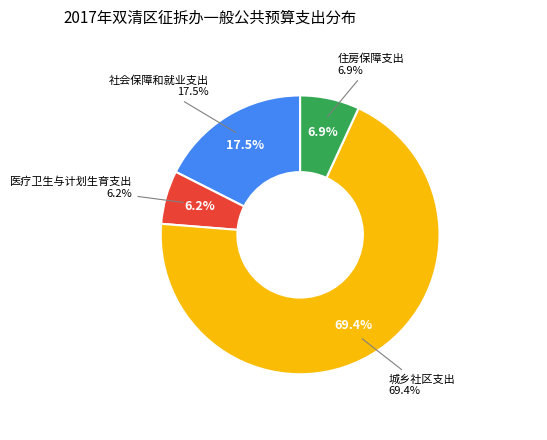

To the nearest percent, what is the difference between the largest and smallest slice percentages?

63%